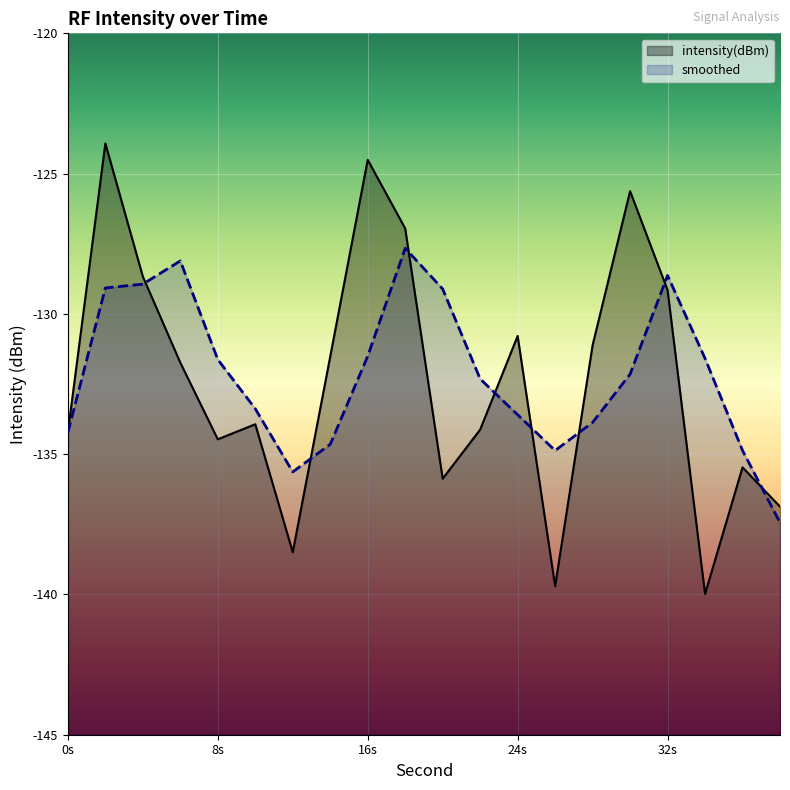

True or false: there are more than 0 points higher than both neighbors.

True